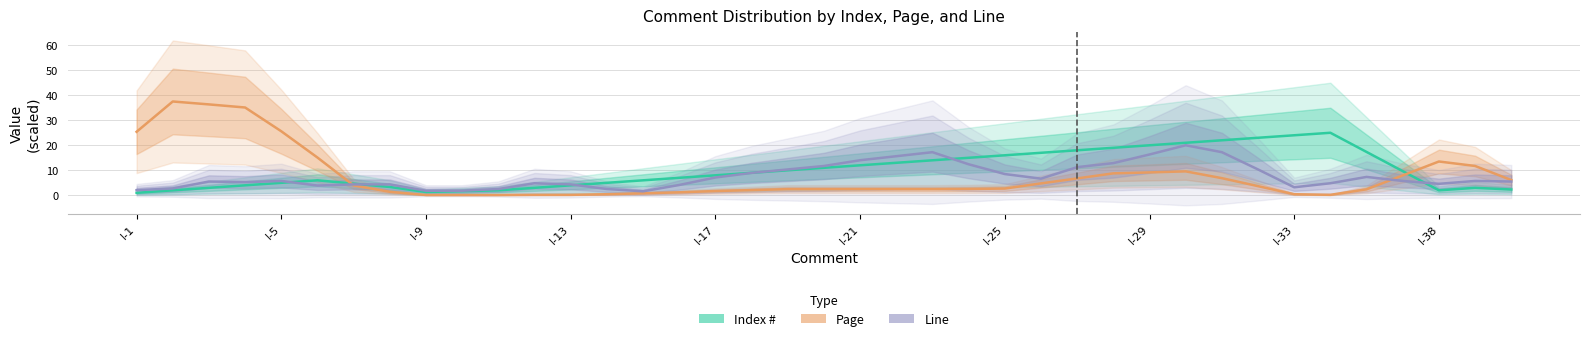

The value of Index # at 10 is 2.7. True or false?

False